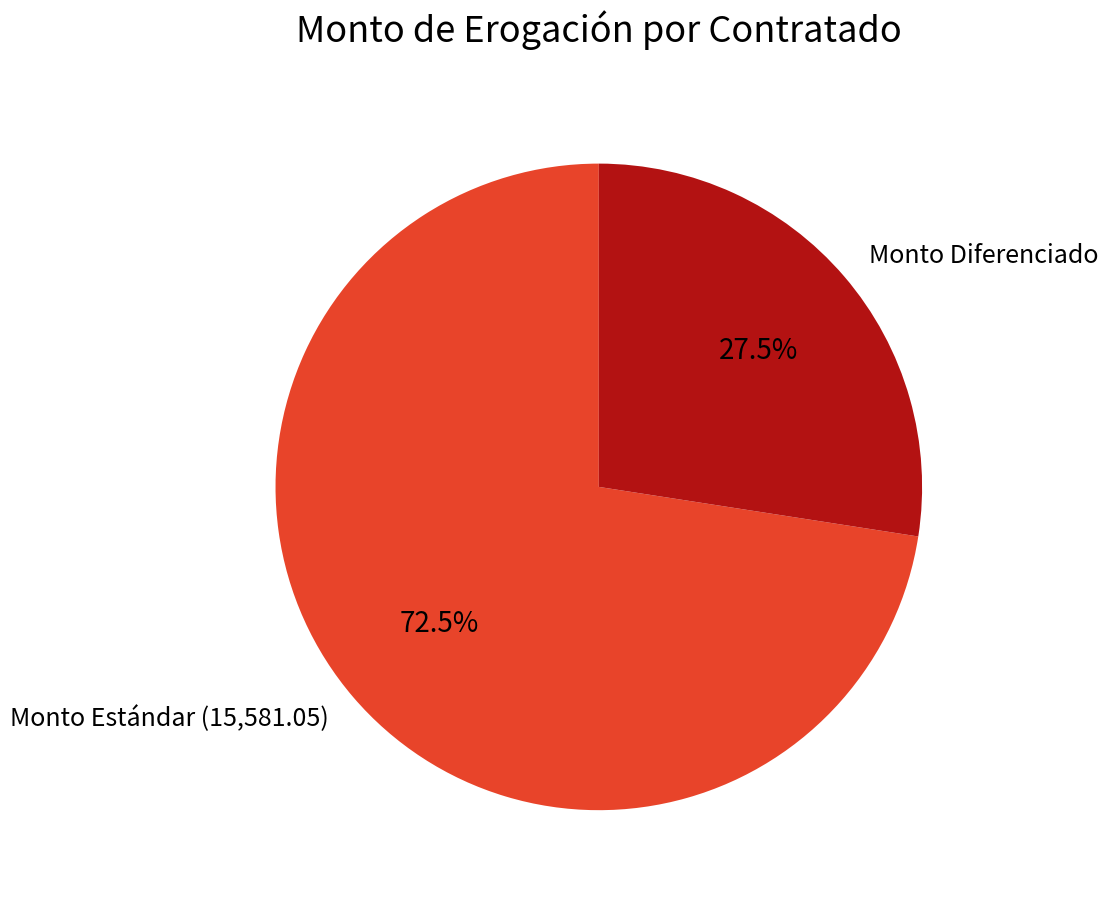

Is there any slice that represents more than half of the pie?

Yes